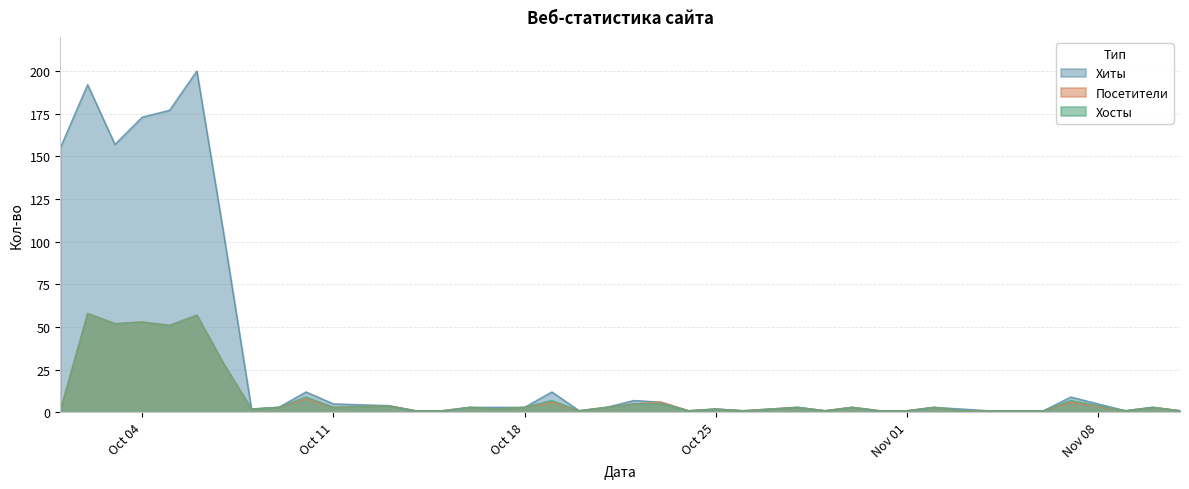

Count the number of categories in the chart.

38